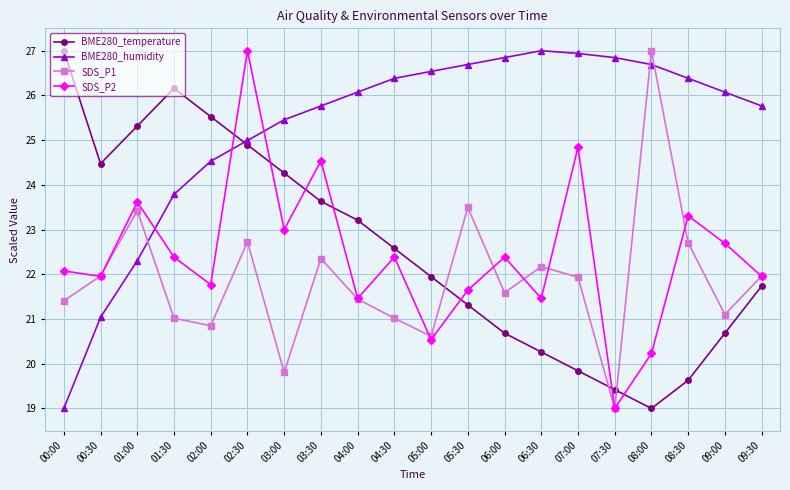

What is the difference between the BME280_humidity values at 02:30 and 03:30?

0.8